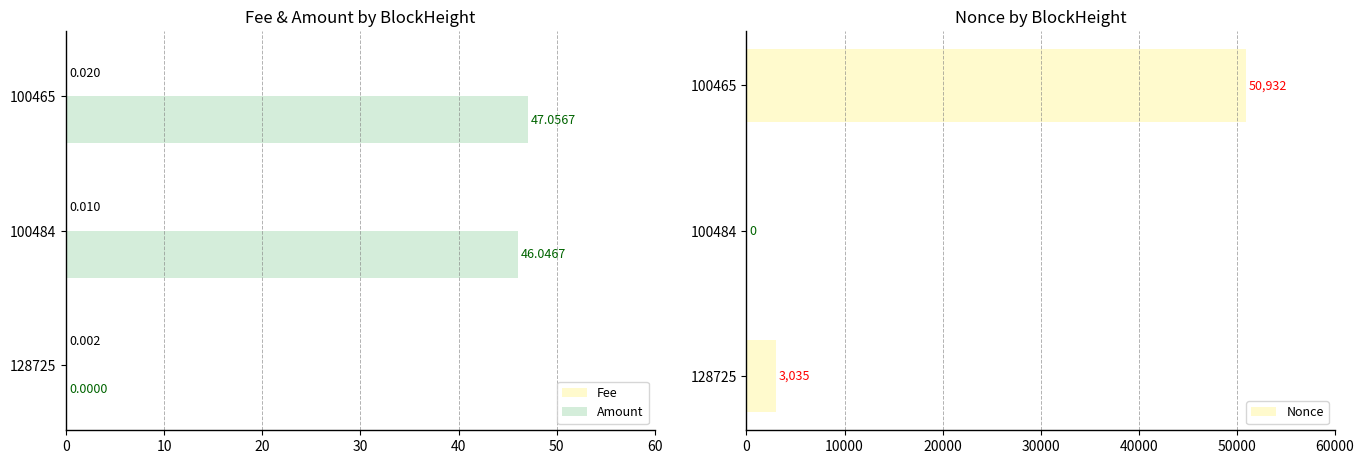

Rank the series by their maximum value, from lowest to highest.

Fee, Amount, Nonce